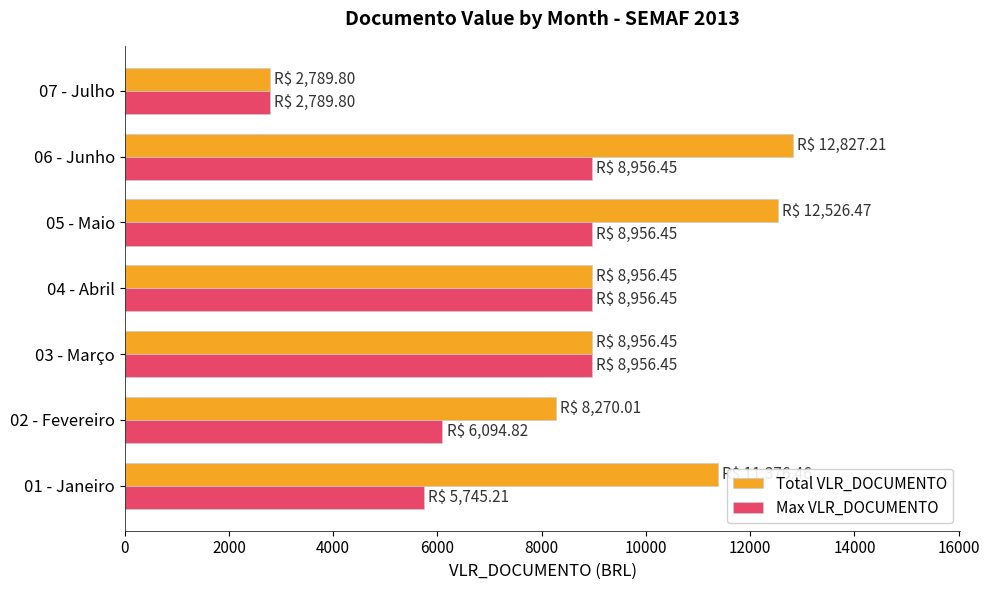

The value of Max VLR_DOCUMENTO at 05 - Maio is 8956.5. True or false?

True